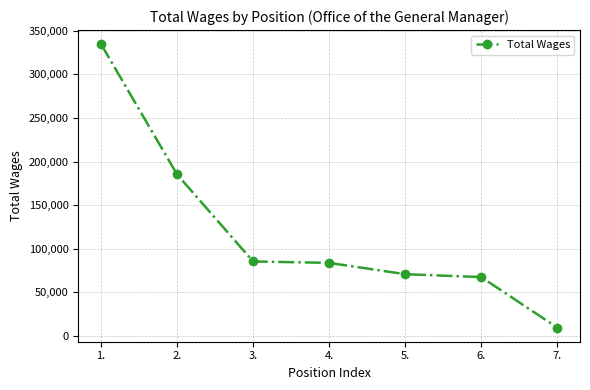

Reading left to right, transcribe all the data shown in this chart.

334652.1	185111.1	85269.3	83632.2	70633.3	67317.5	9365.4